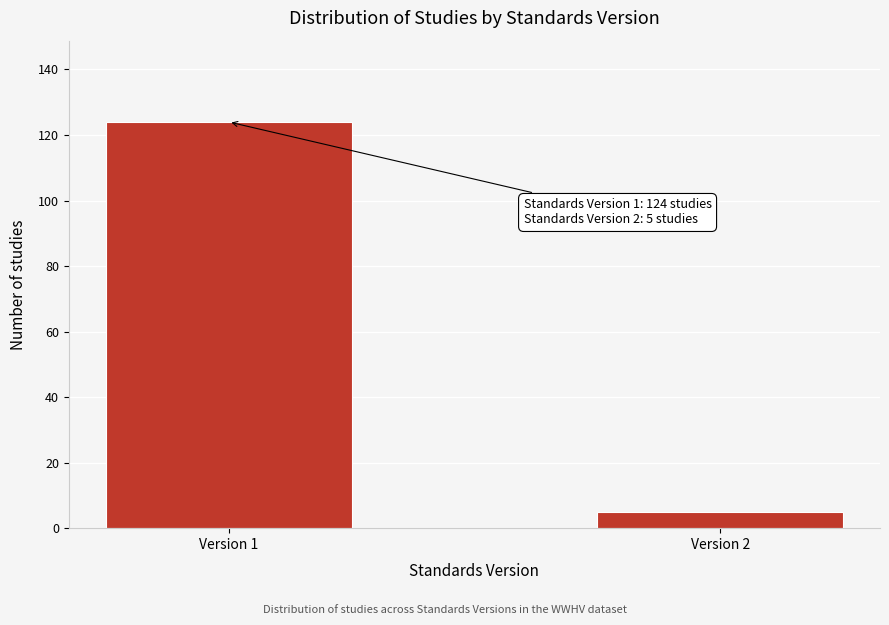

Reading left to right, list all the values displayed in this chart.

124	5